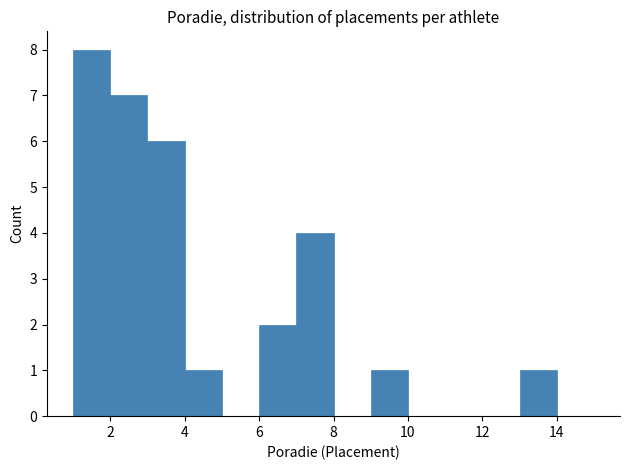

Over which range of the x-axis is the bar tallest?

1 to 2